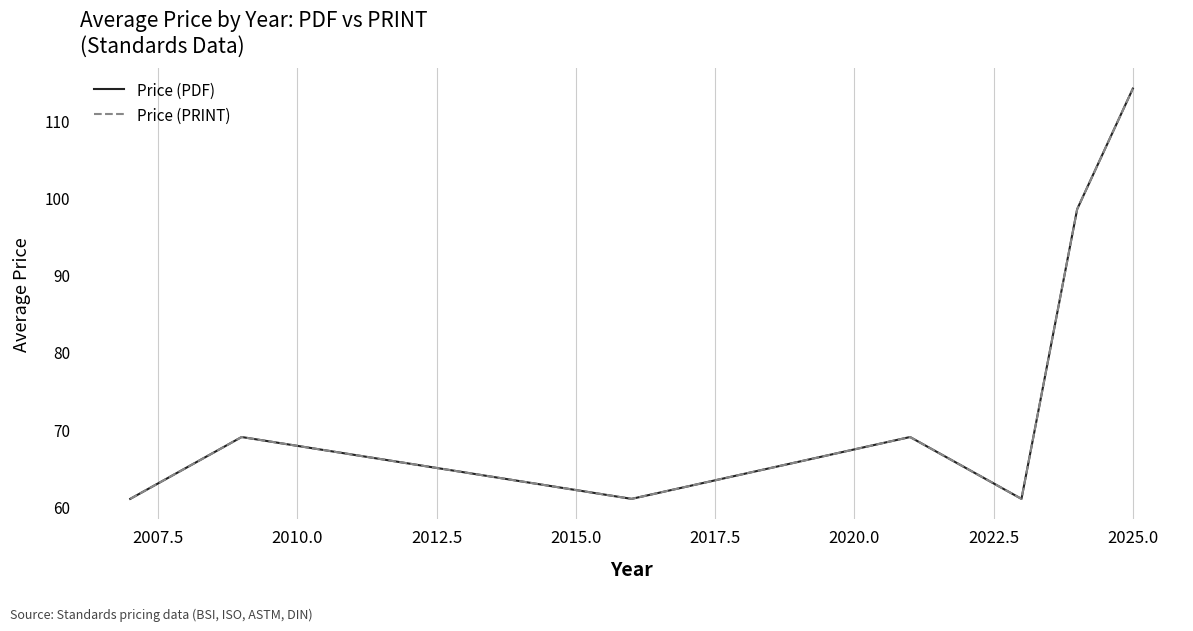

Does the chart have visible grid lines?

Yes